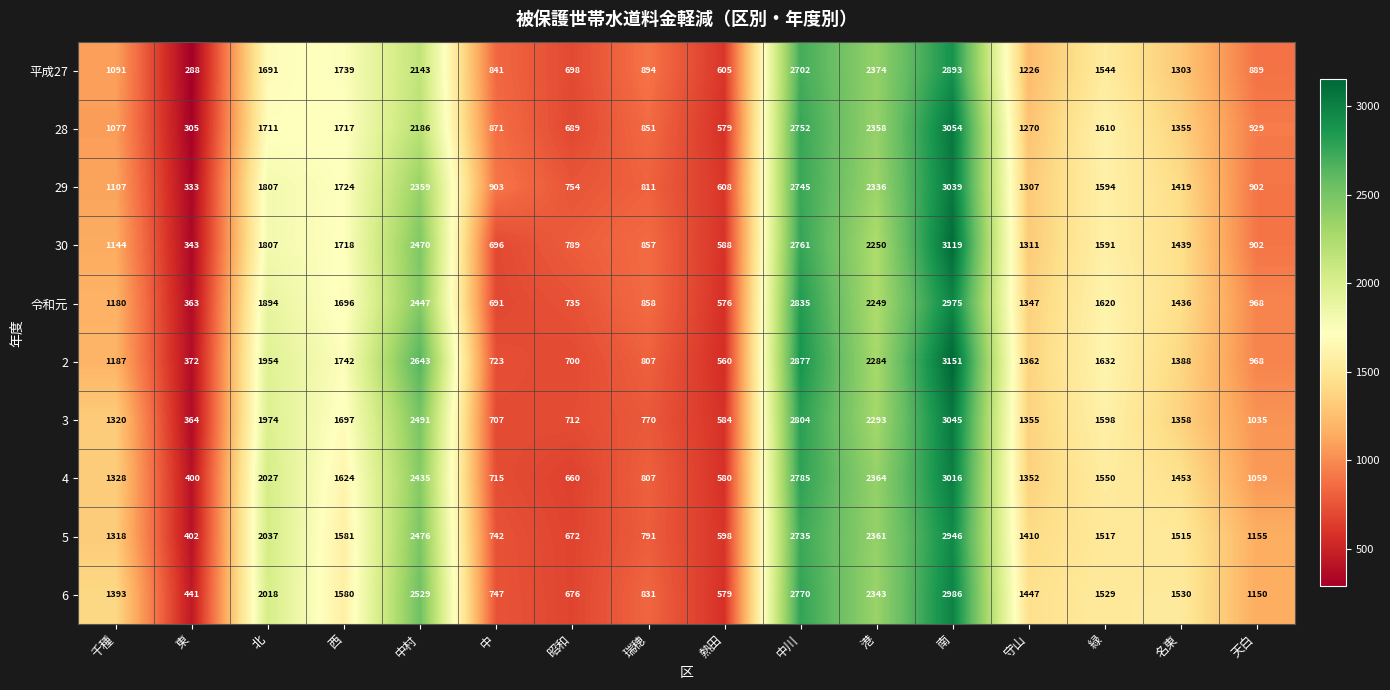

How many categories are shown in the chart?

16